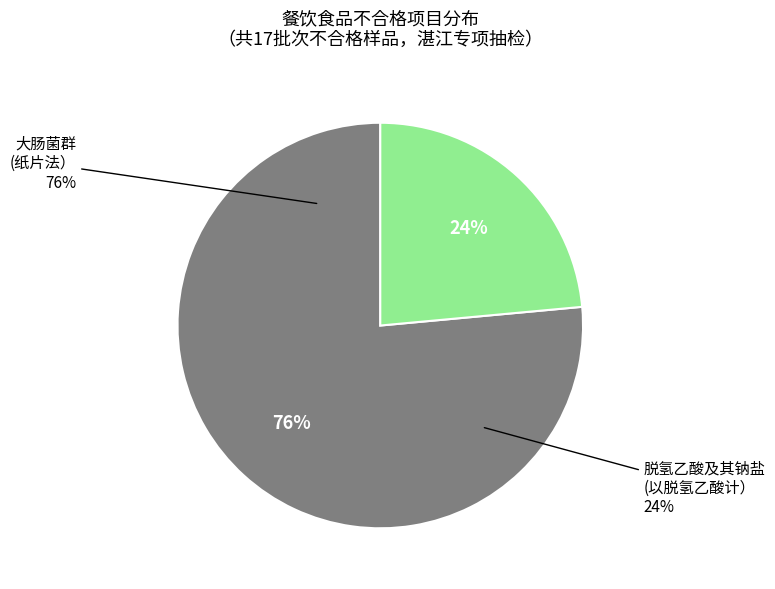

Is it true that 大肠菌群(纸片法） is 76% of the pie?

True